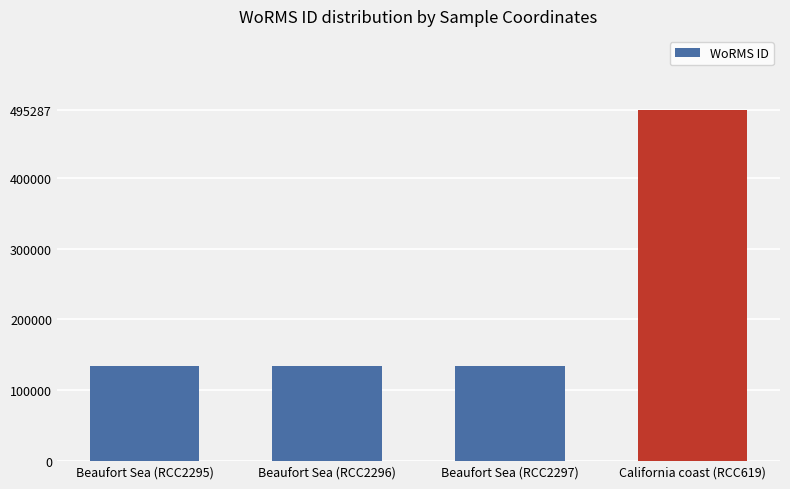

What is the smallest value displayed?

134529